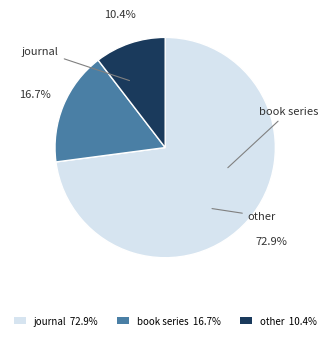

To the nearest percent, what is the difference between the largest and smallest slice percentages?

63%